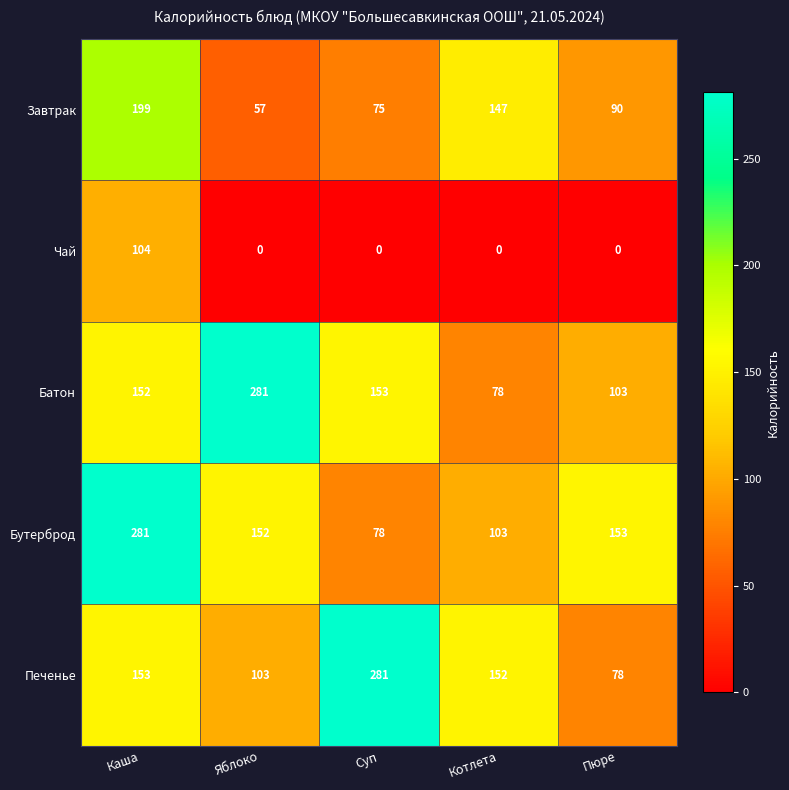

At which category is the sum across all series the highest?

Каша